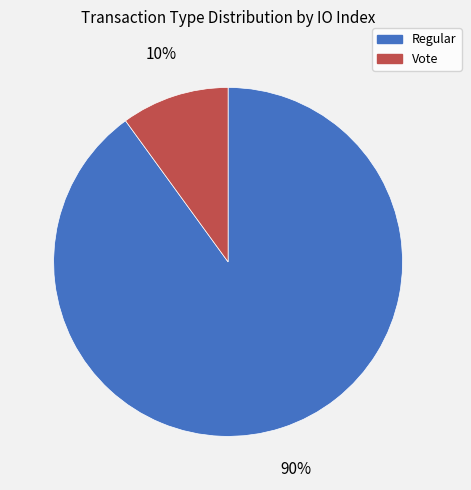

Does any single category account for the majority?

Yes